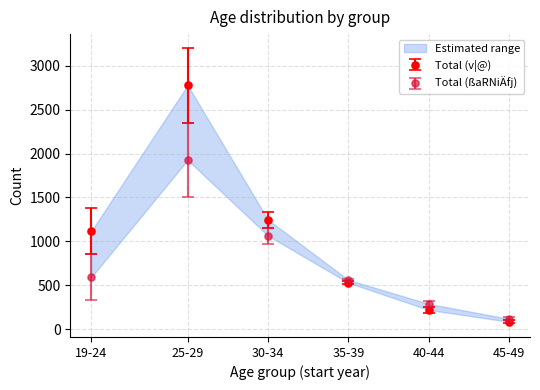

True or false: lower_bound has a value of 132.5 at 45-49.

True